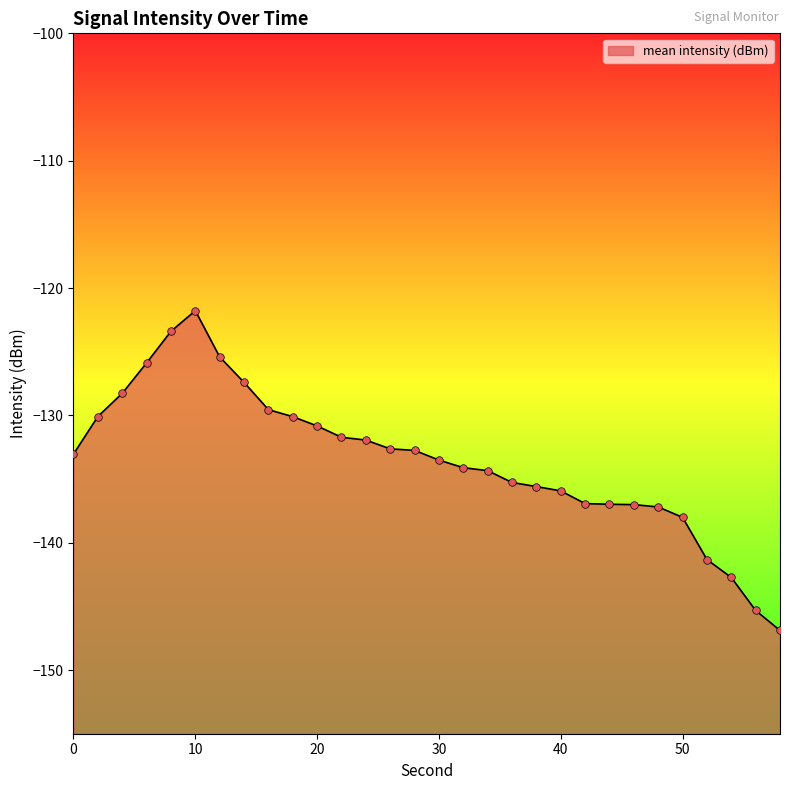

What is the change in value from 34 to 40?

-1.6